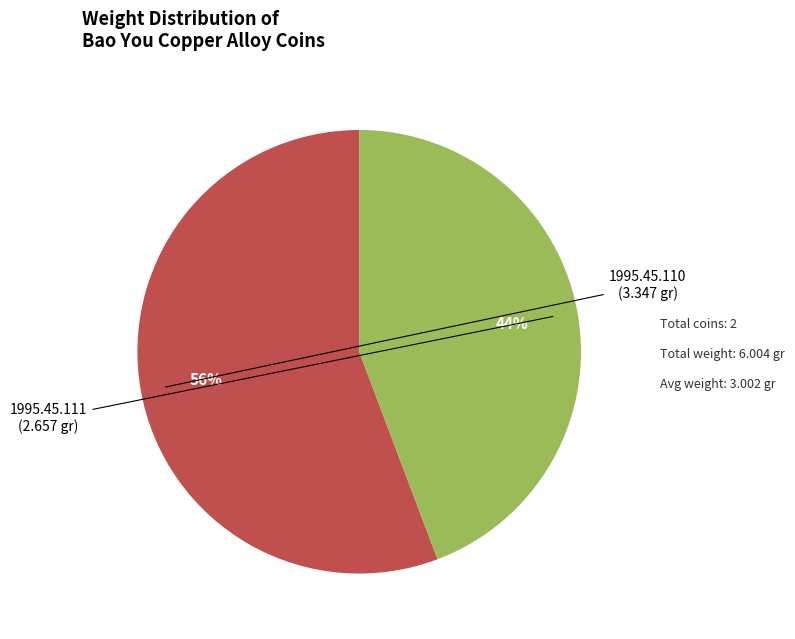

To the nearest percent, what is the average slice percentage?

50%